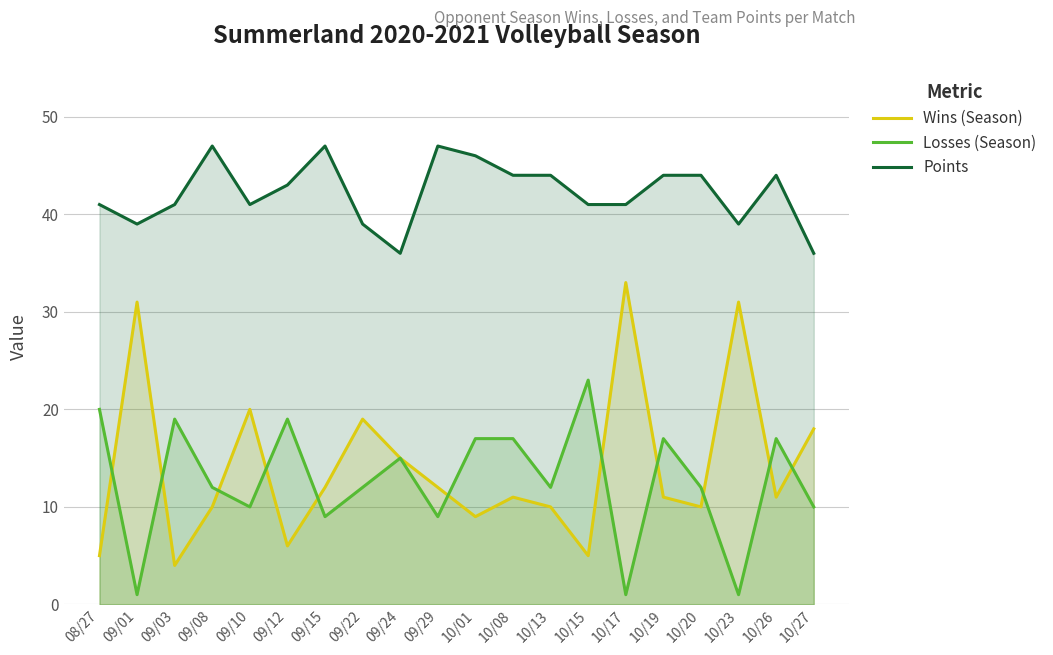

How many series are shown in this chart?

3